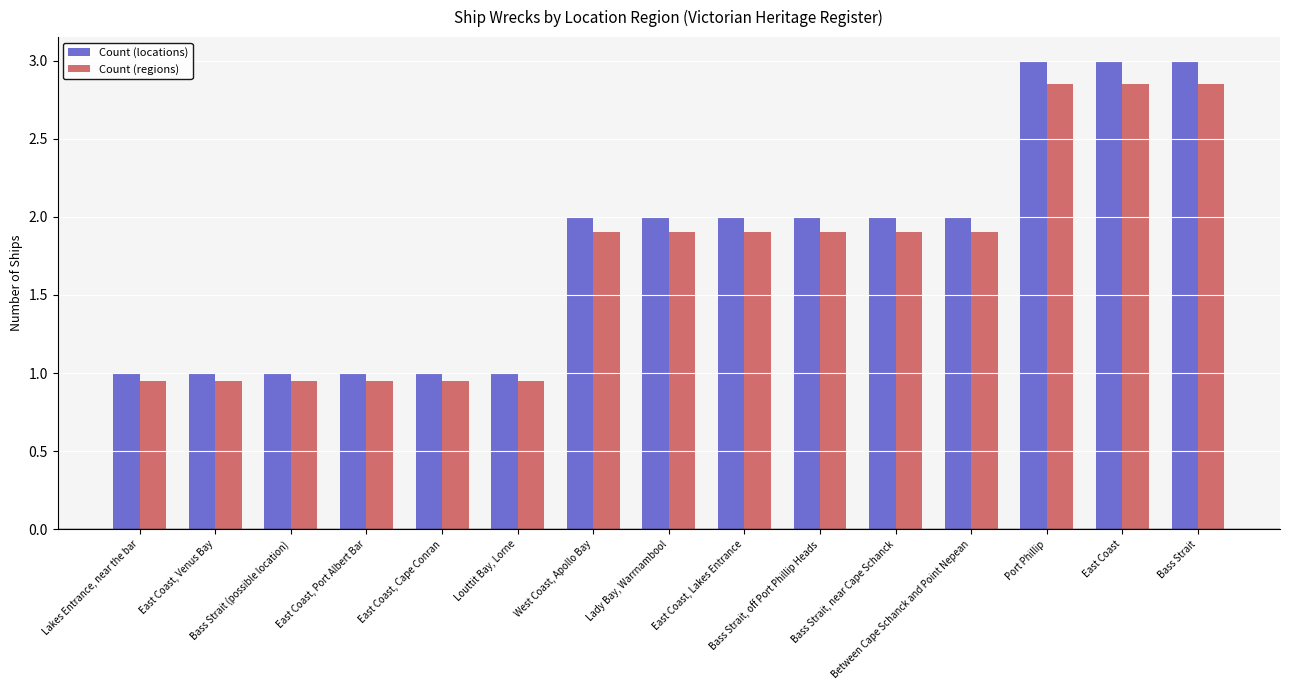

What is the label of the 8th bar from the left?

Lady Bay, Warrnambool